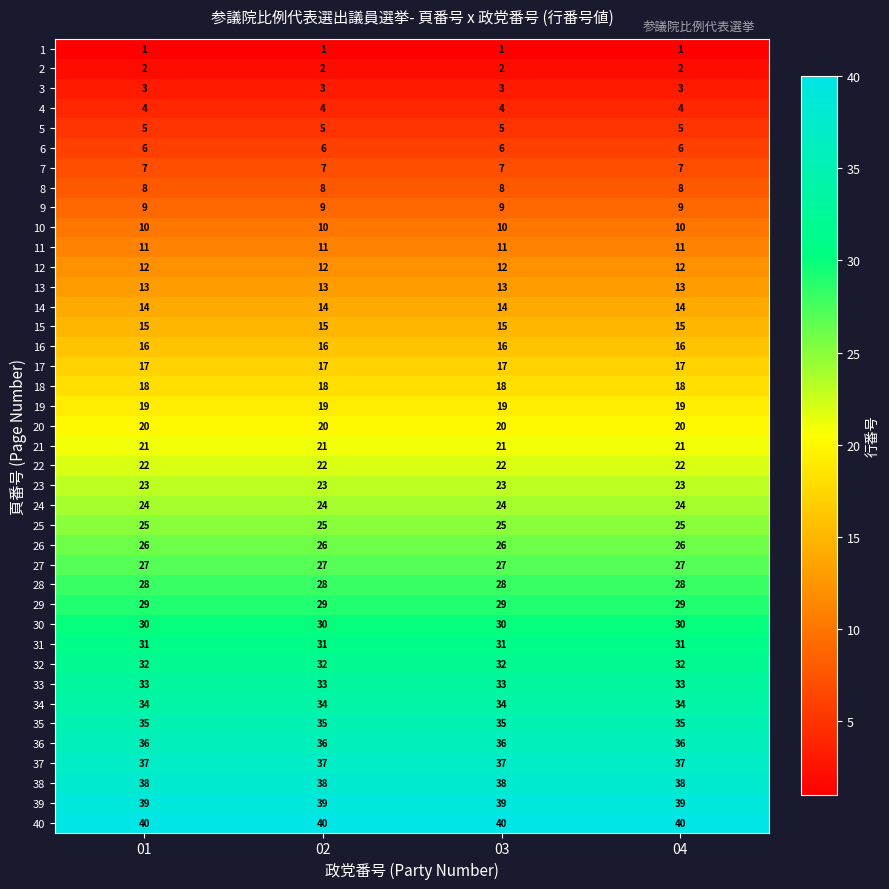

At how many categories does at least one series exceed 31?

4